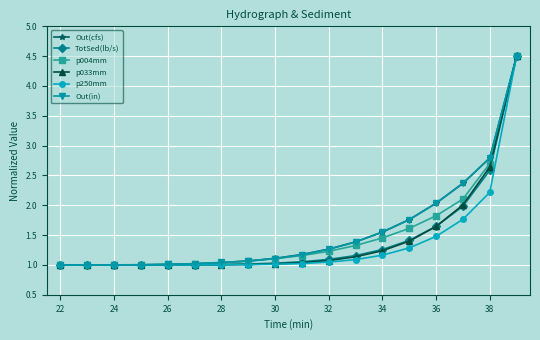

What is the maximum value shown in the chart?

4.5